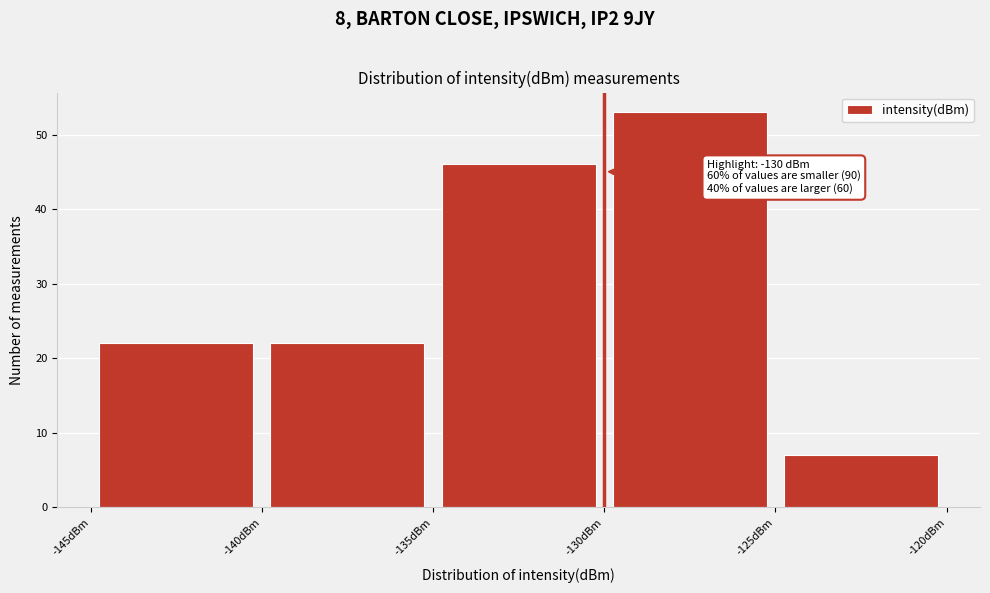

Over which range of the x-axis is the bar tallest?

-130 to -125